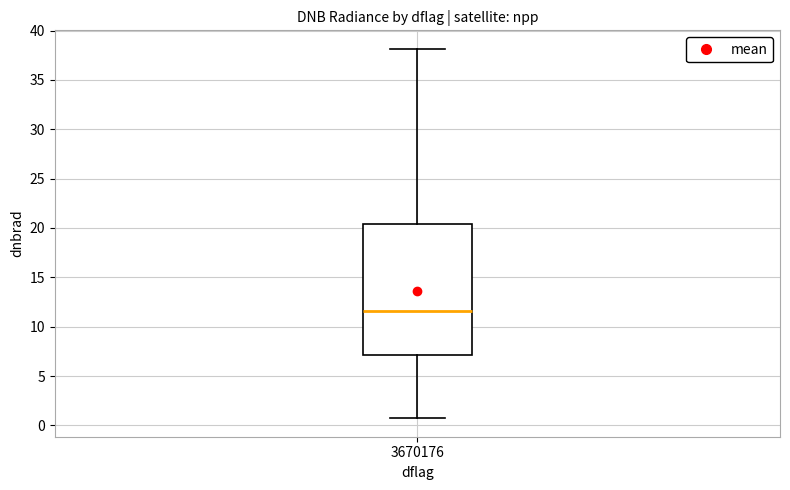

Where does the lower whisker of the box at x = 3670176 end on the y-axis? The values are not printed on the chart, so give them approximately, as read against the axis.

0.5